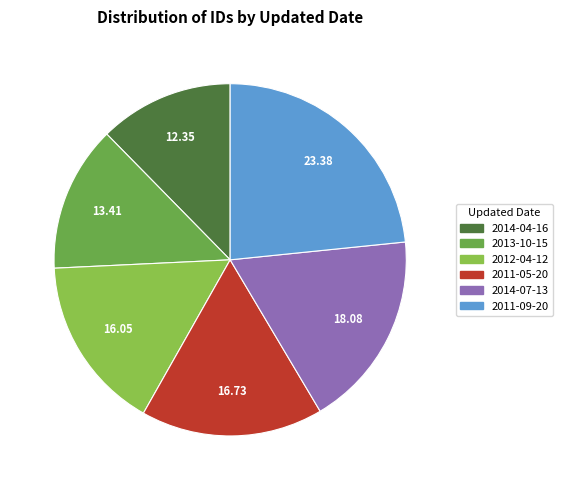

Rank the categories by value from highest to lowest.

2011-09-20, 2014-07-13, 2011-05-20, 2012-04-12, 2013-10-15, 2014-04-16